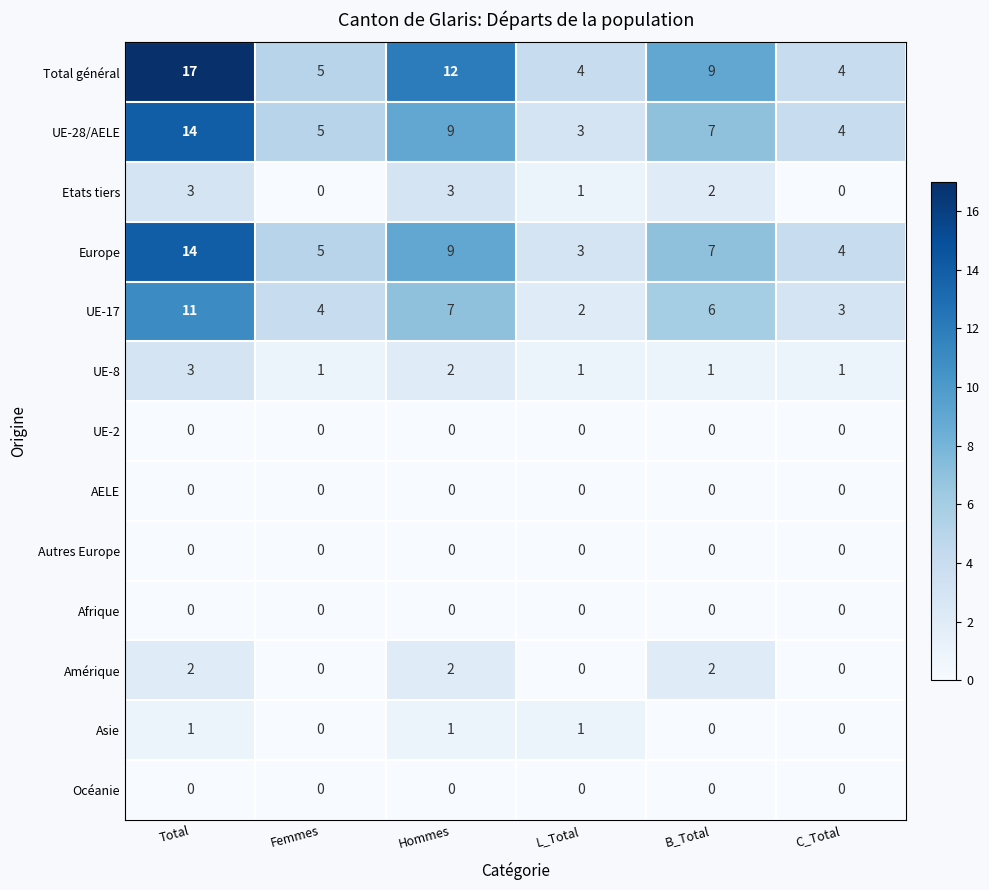

What is the difference between the maximum and minimum values in the Total général series?

13